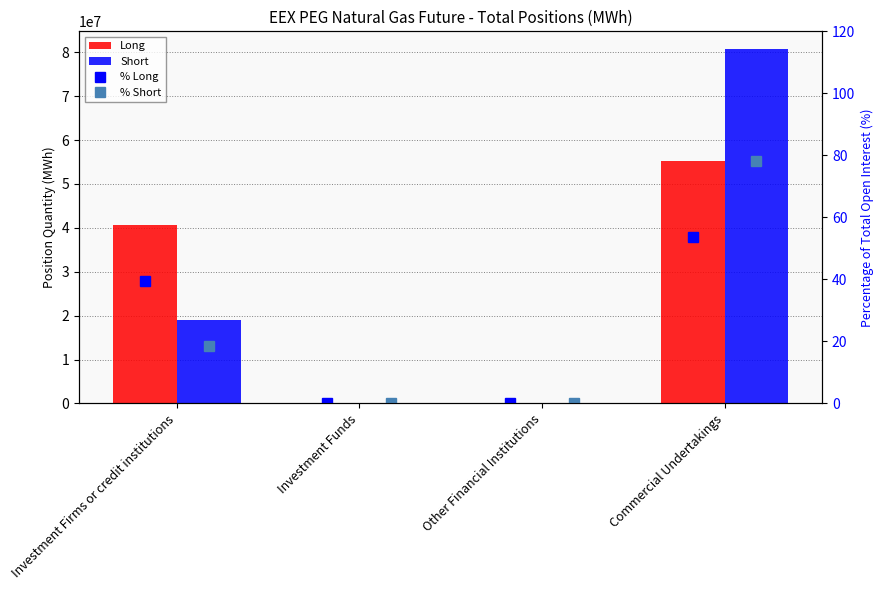

What is the difference between the highest and lowest values at Commercial Undertakings?

80726326.5